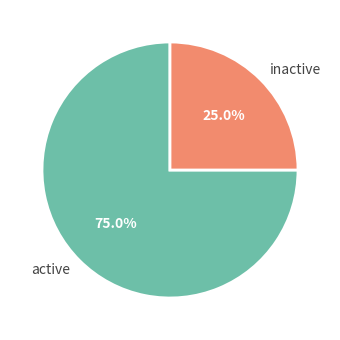

Is there a majority slice in this chart?

Yes